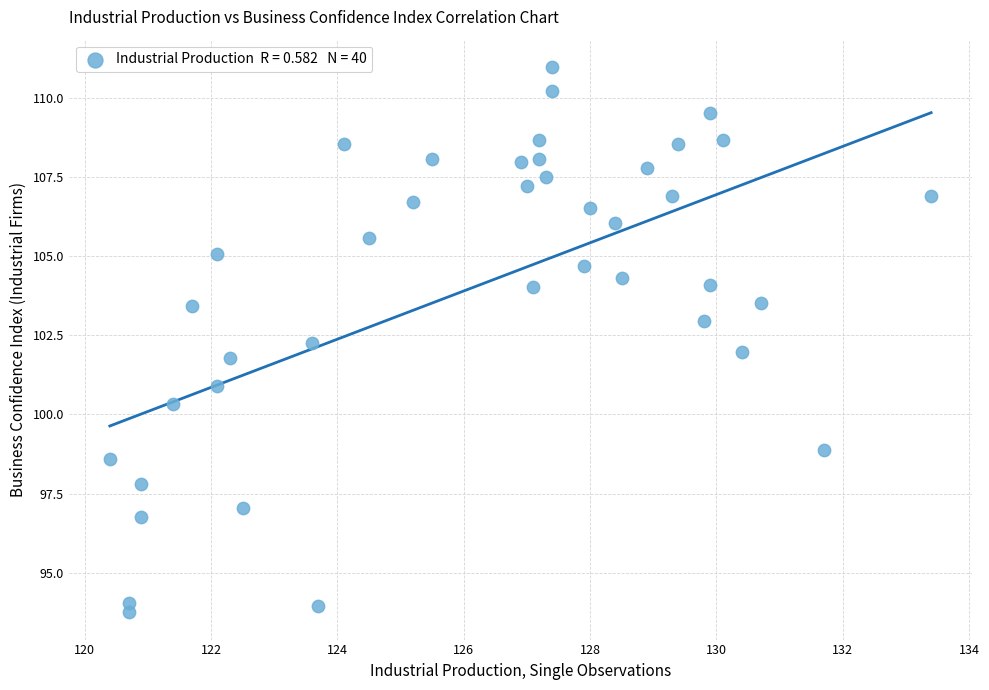

What is the range of X values (max minus min)?

13.0